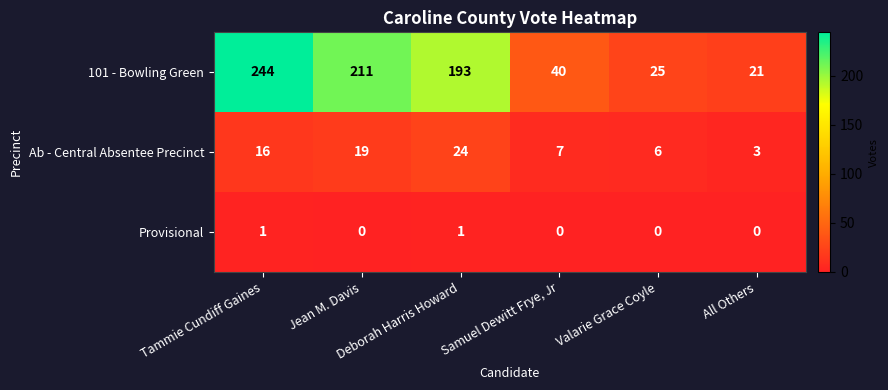

Which series has the widest spread of values?

101 - Bowling Green